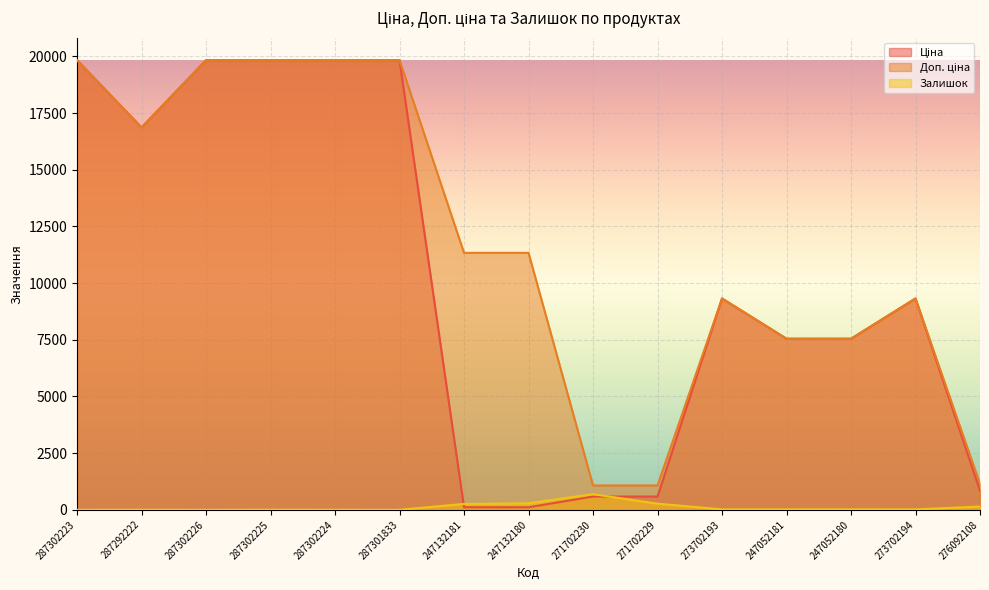

Does the chart display data point markers on the line(s)?

No